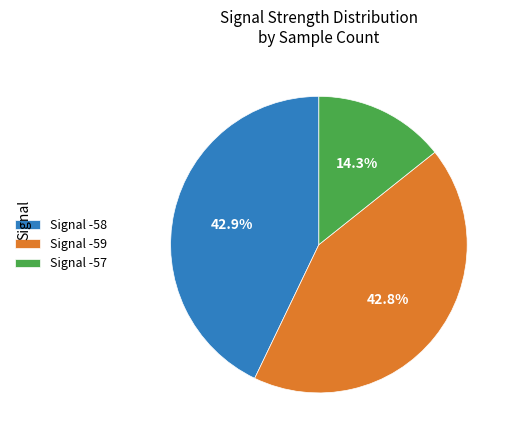

What is the ratio of the value at Signal -59 to the value at Signal -57?

3.0